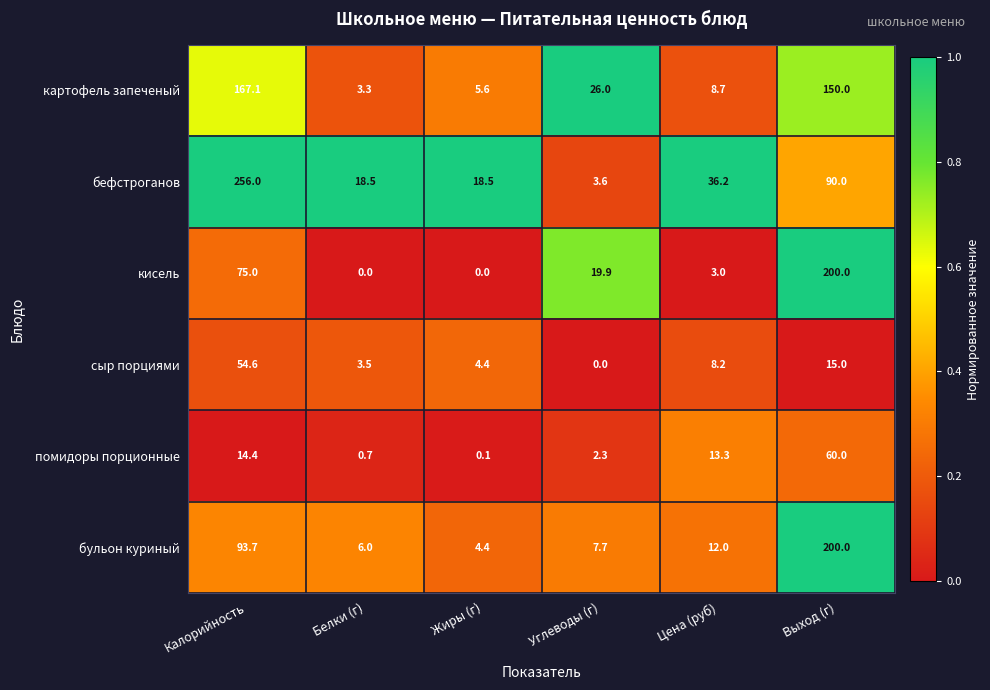

The кисель series shows 75.0 at Калорийность. True or false?

True